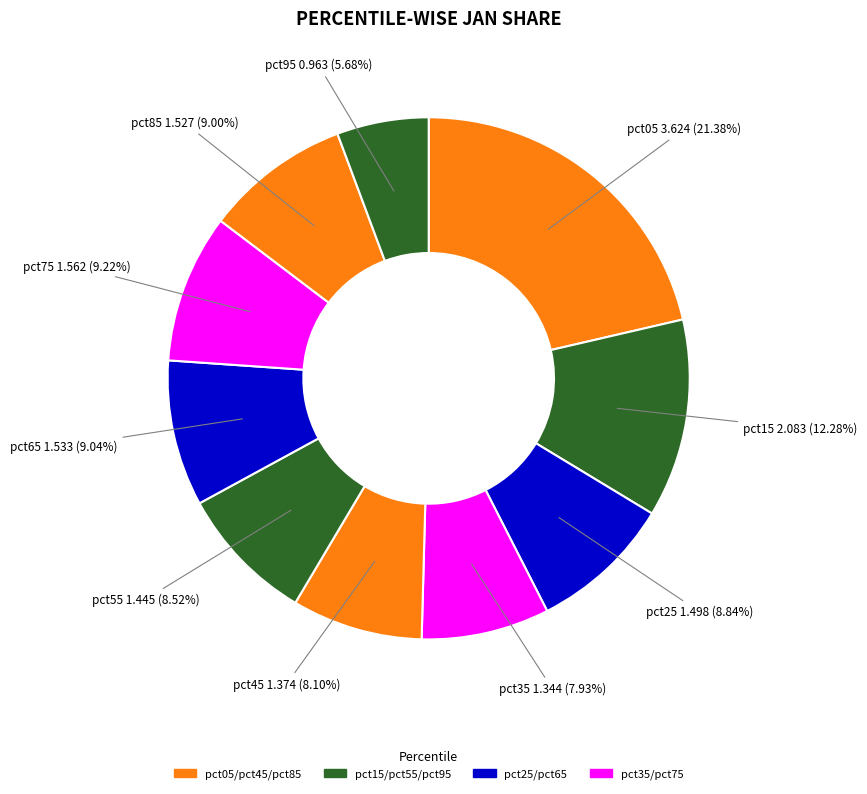

How many slices are in this pie chart?

10